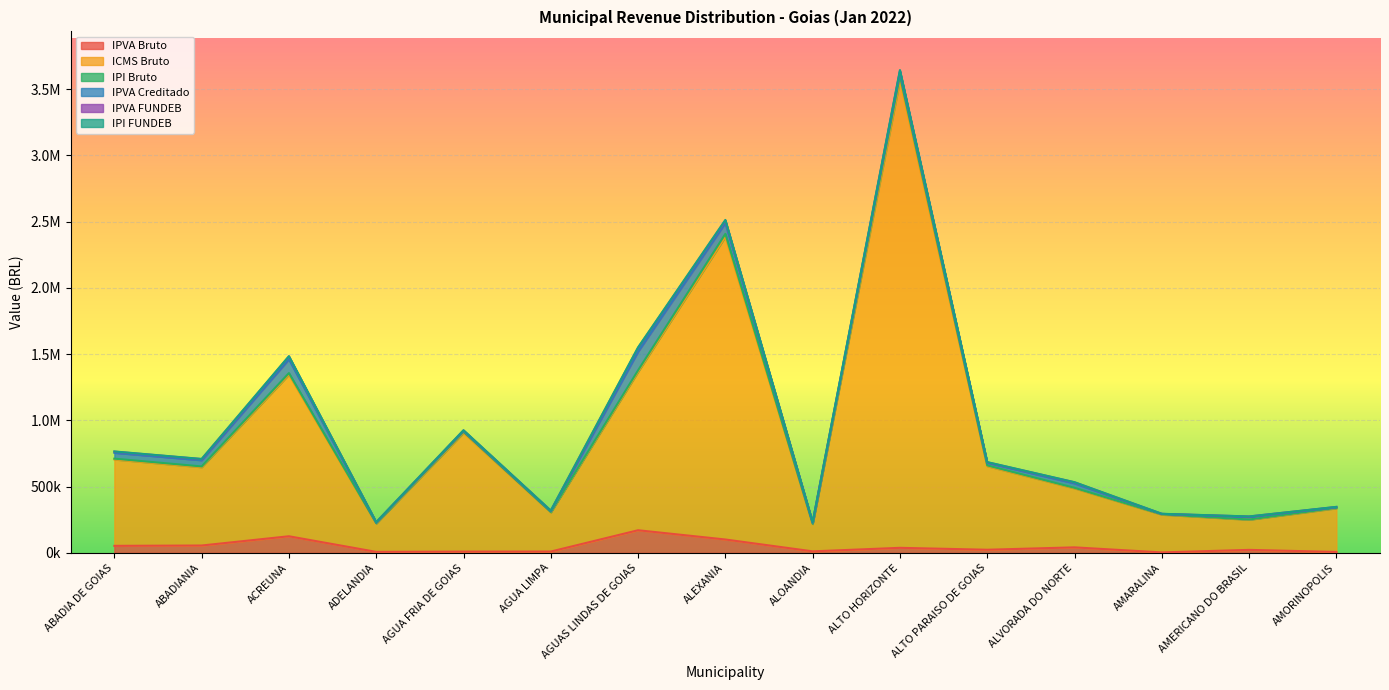

How many values in the IPVA Bruto series exceed 23640?

8